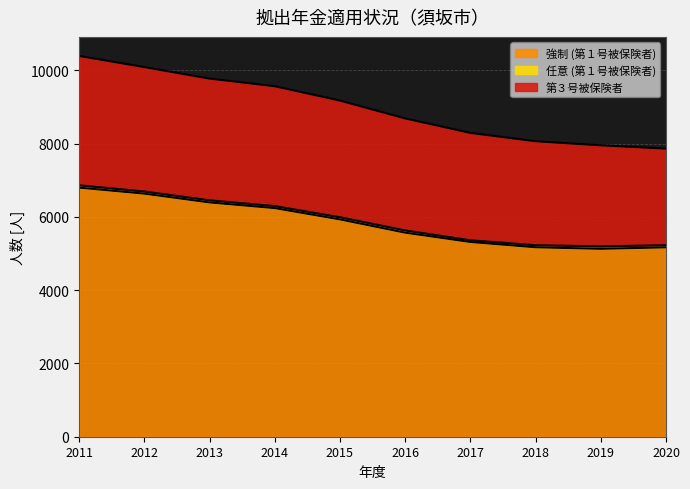

What is the value of the 強制 (第１号被保険者) point at the 7th from the left?

5316